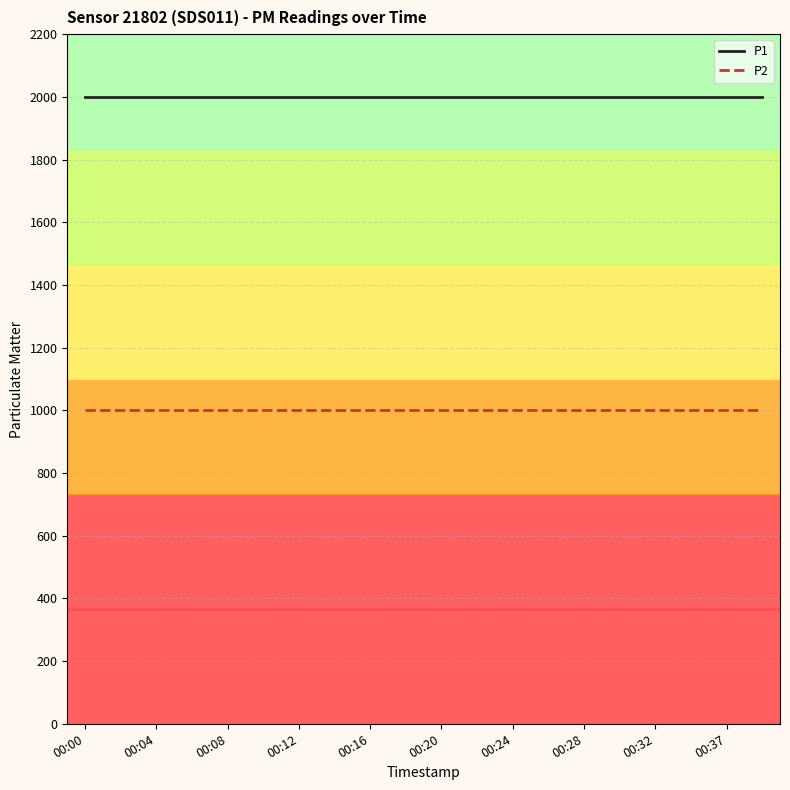

What is the lowest value of the P1 series?

1999.9